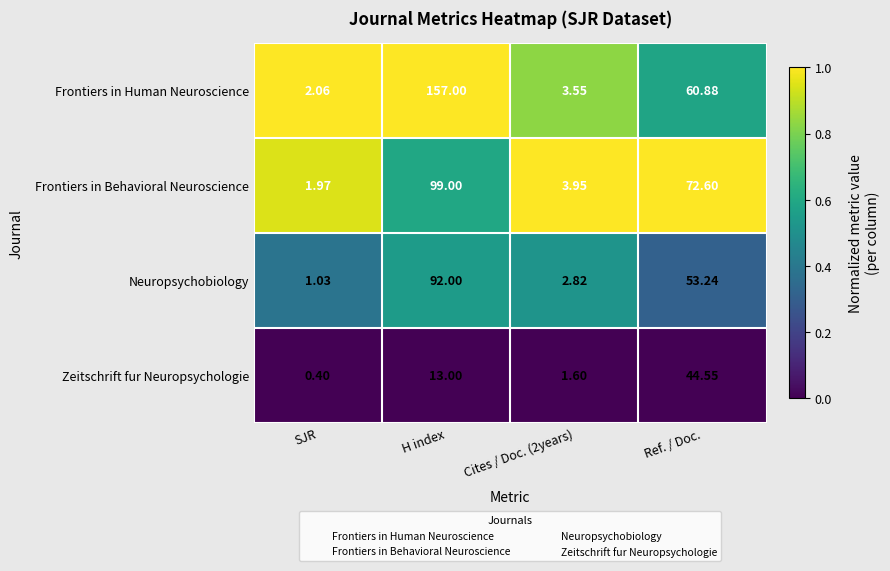

Is the value of Frontiers in Human Neuroscience at Ref. / Doc. greater than the value of Neuropsychobiology at Cites / Doc. (2years)?

Yes